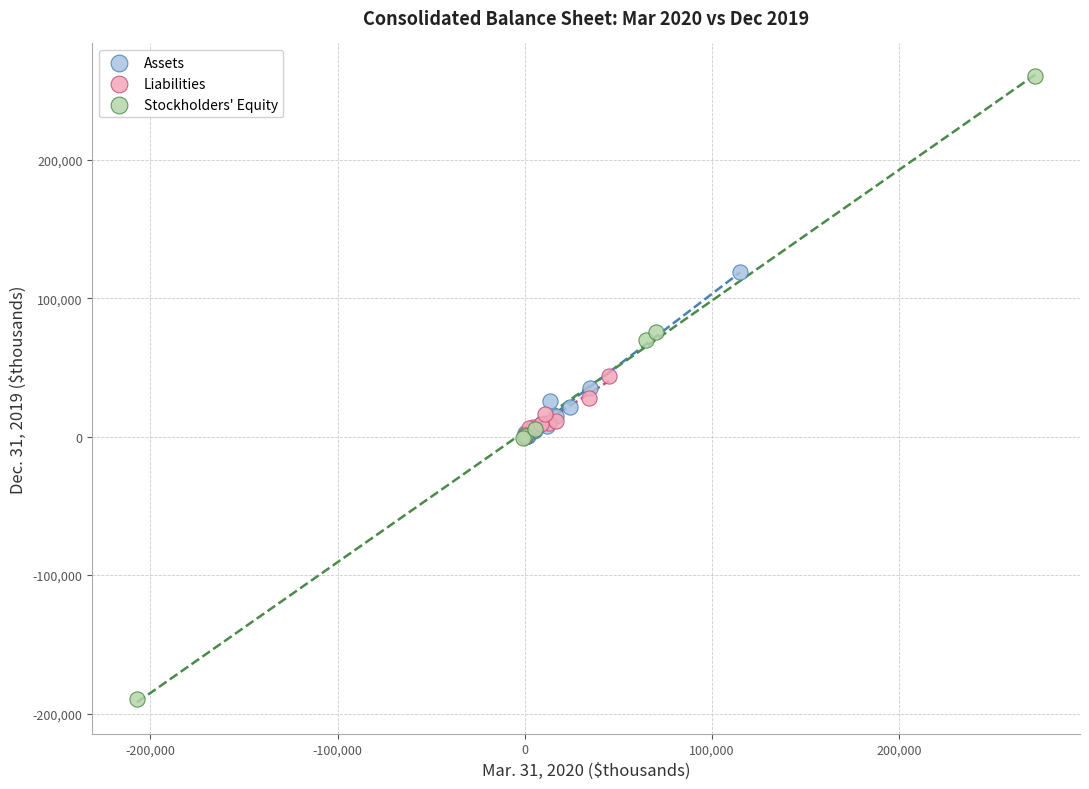

Which series reaches the minimum Y coordinate?

Stockholders' Equity